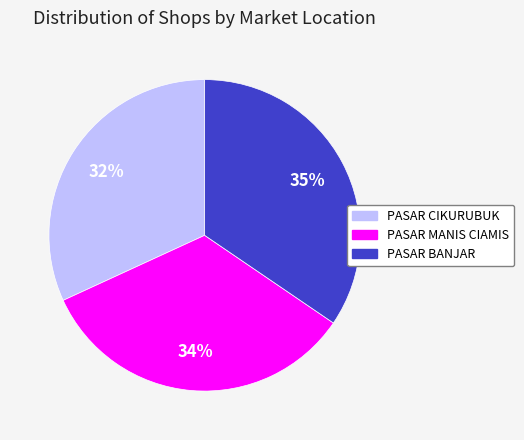

Do PASAR CIKURUBUK and PASAR MANIS CIAMIS together represent more than half of the pie?

Yes